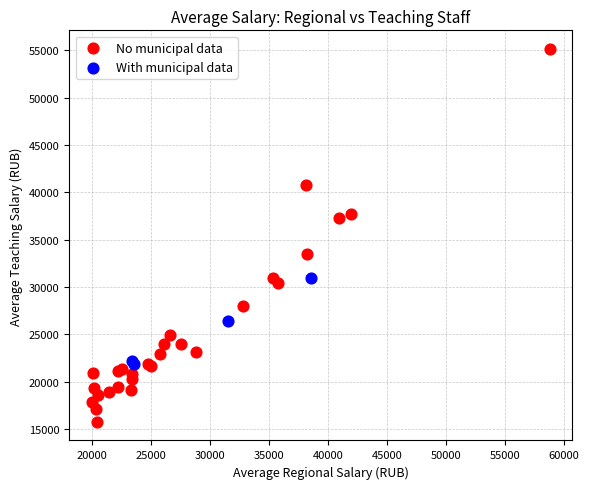

Which series contains the lowest Y value?

No municipal data